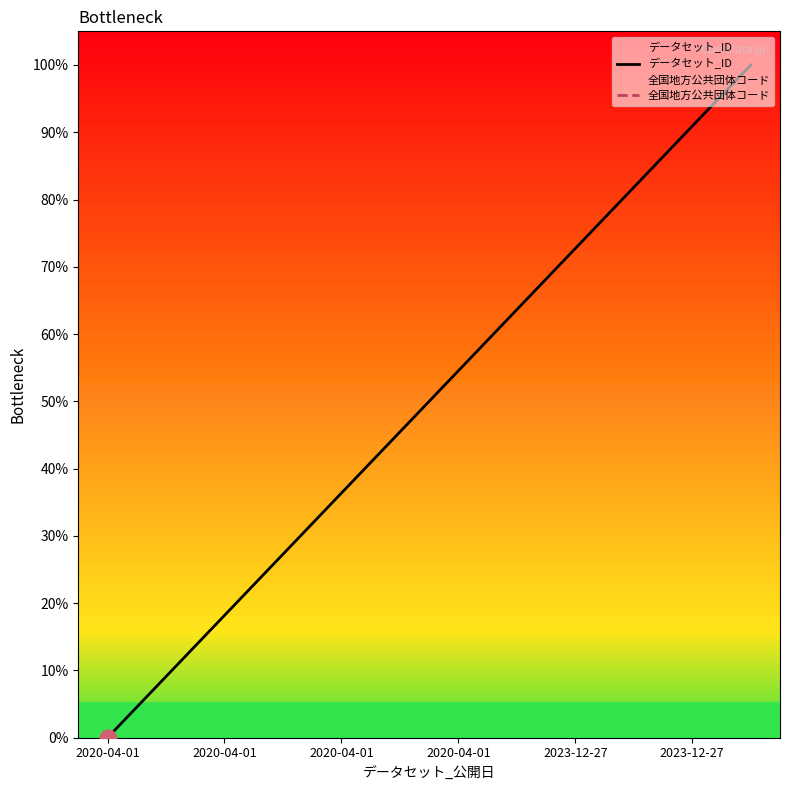

True or false: データセット_ID has a value of 32.9 at 2020-04-01.

False